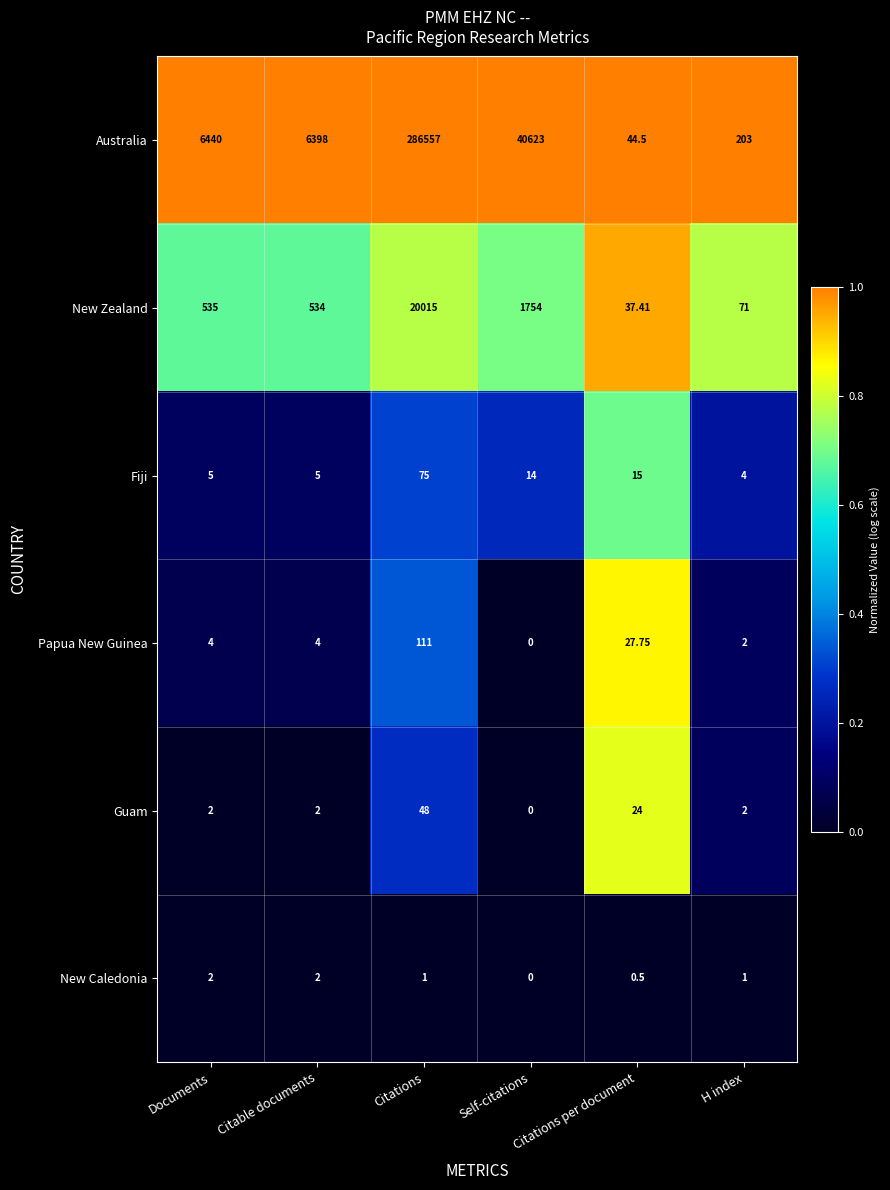

At which label is Papua New Guinea closest to 55?

Citations per document